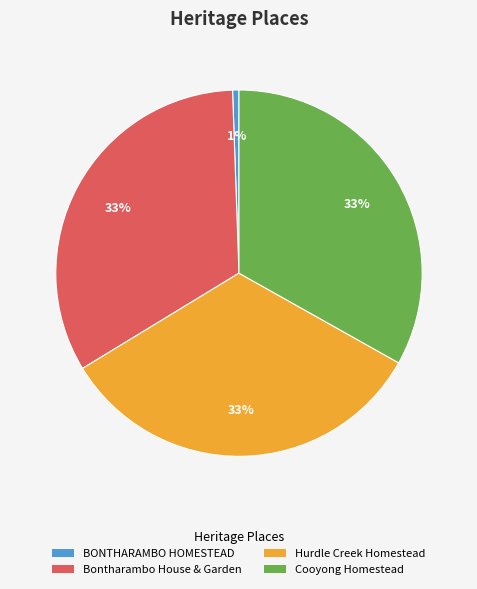

To the nearest percent, what portion does Cooyong Homestead represent?

33%